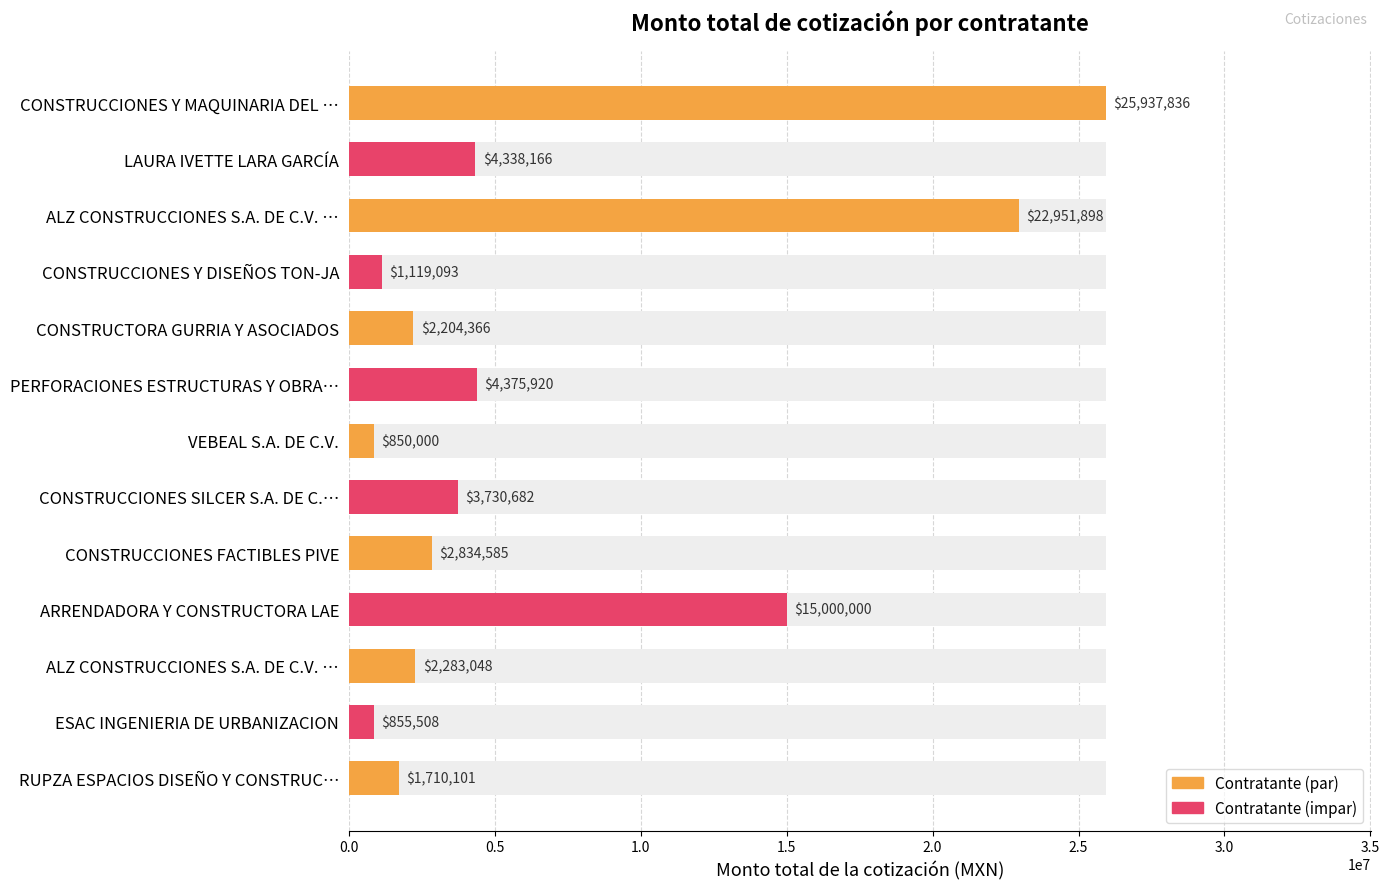

What is the average value?

6783938.7